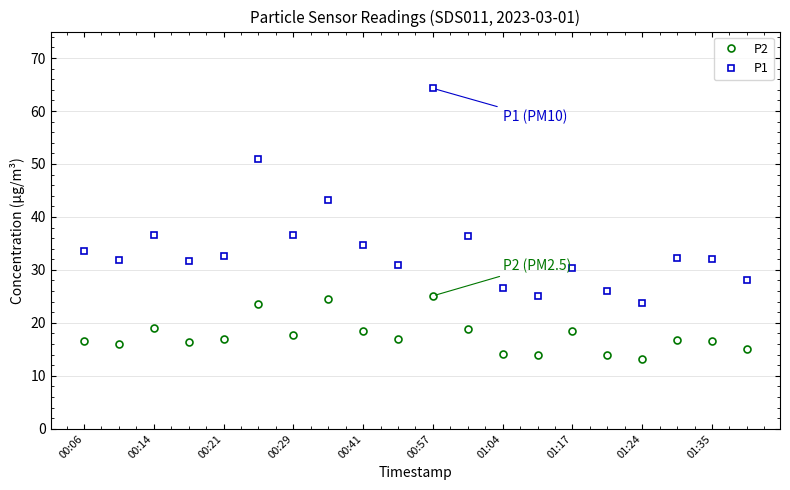

Which series has the largest range (max minus min)?

P1